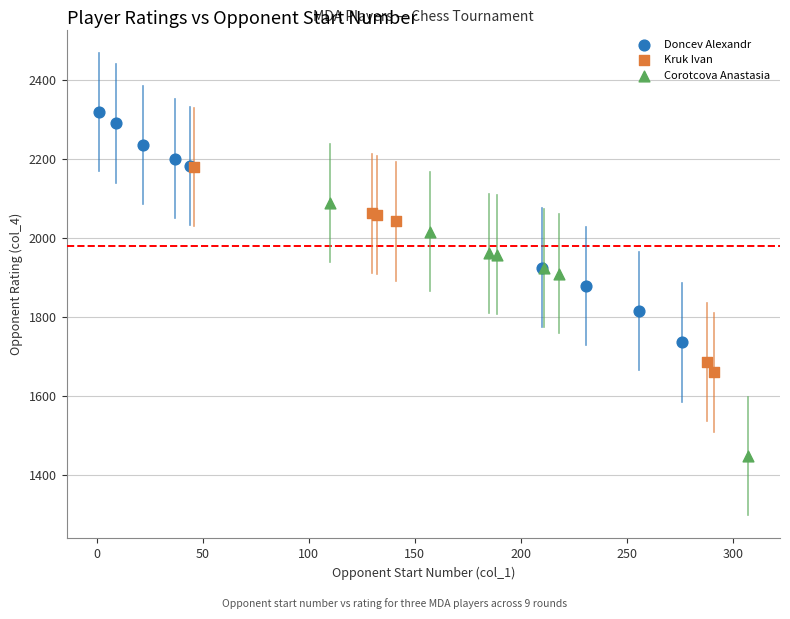

Which series has the widest spread of Y values?

Corotcova Anastasia